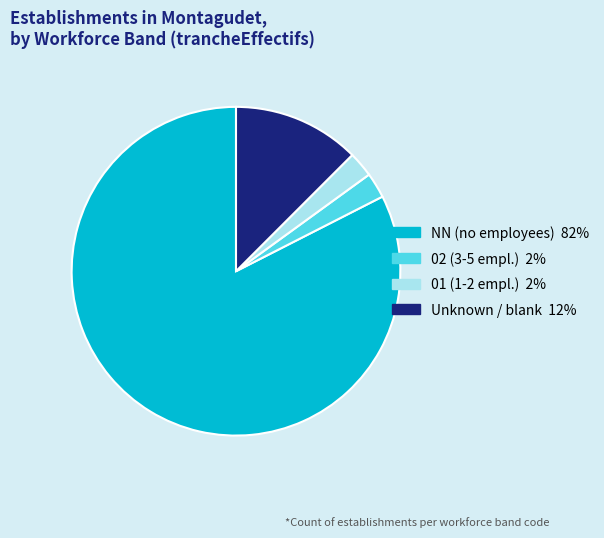

Is there any slice that represents more than half of the pie?

Yes